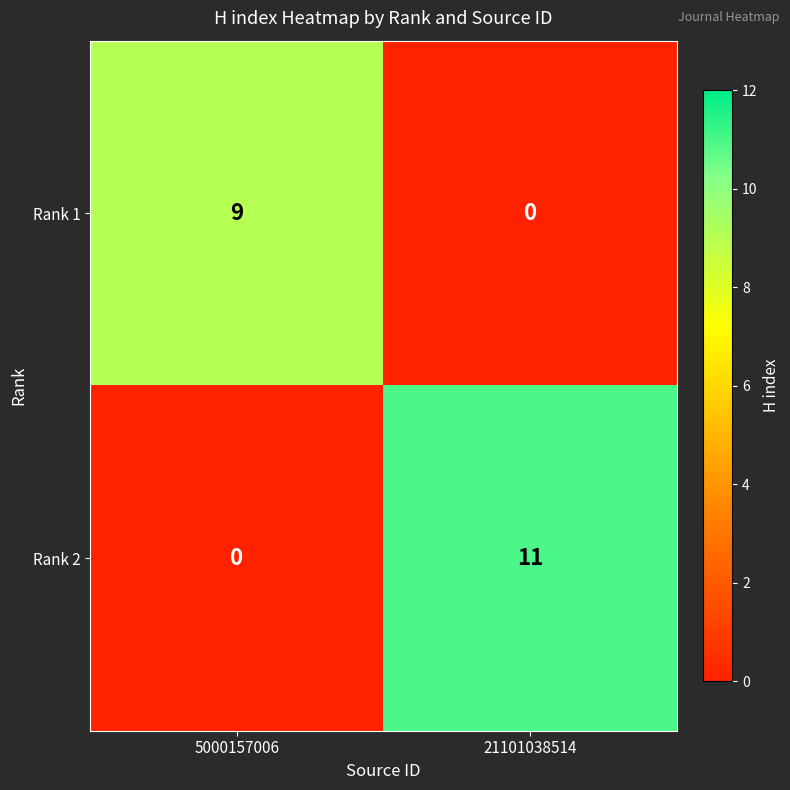

Where is Rank 1 nearest to the value 4?

21101038514